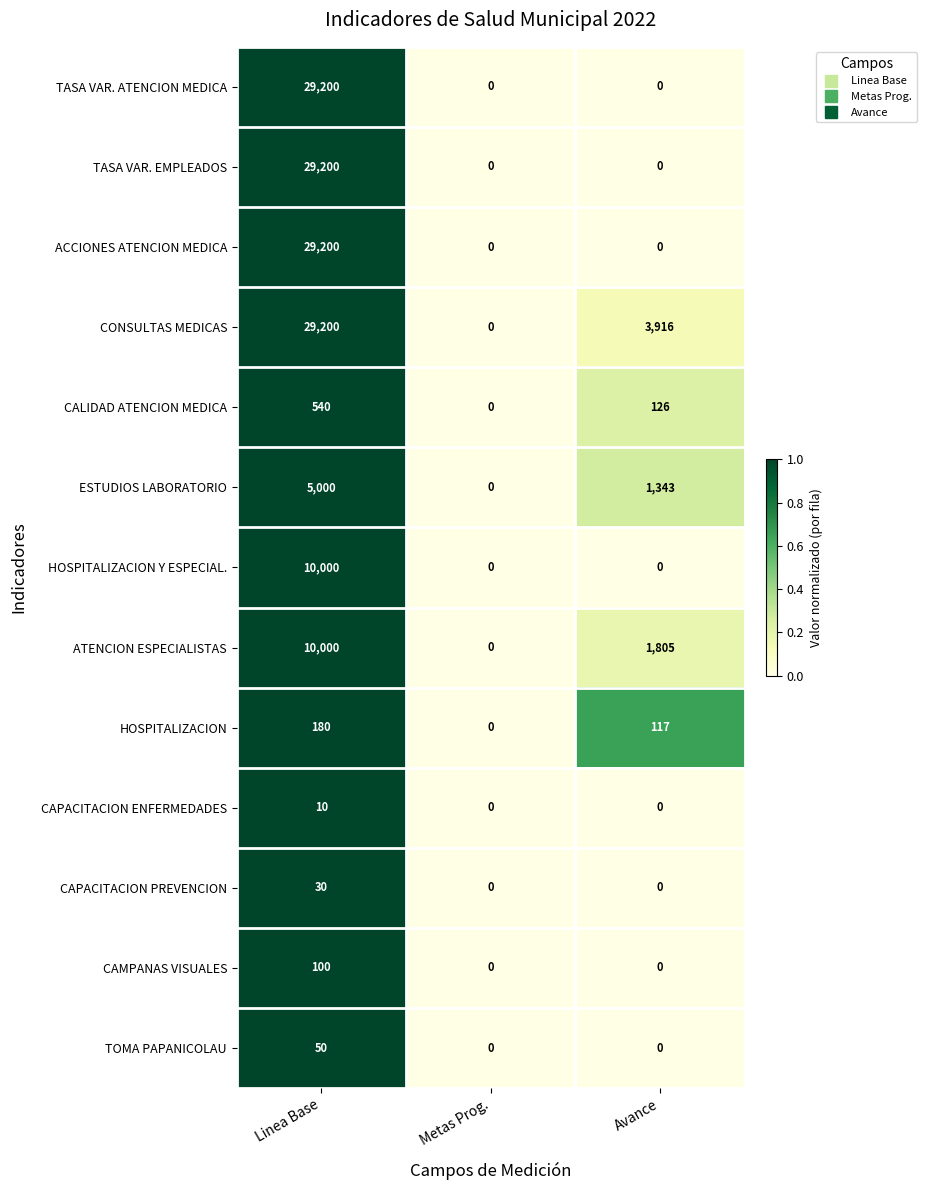

What is the sum of the CONSULTAS MEDICAS values at Metas Prog. and Avance?

3916